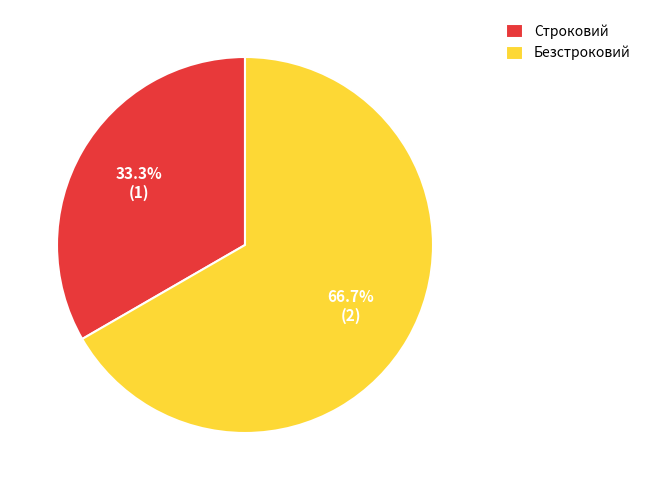

To the nearest percent, what is the difference between the largest and smallest slice percentages?

33%